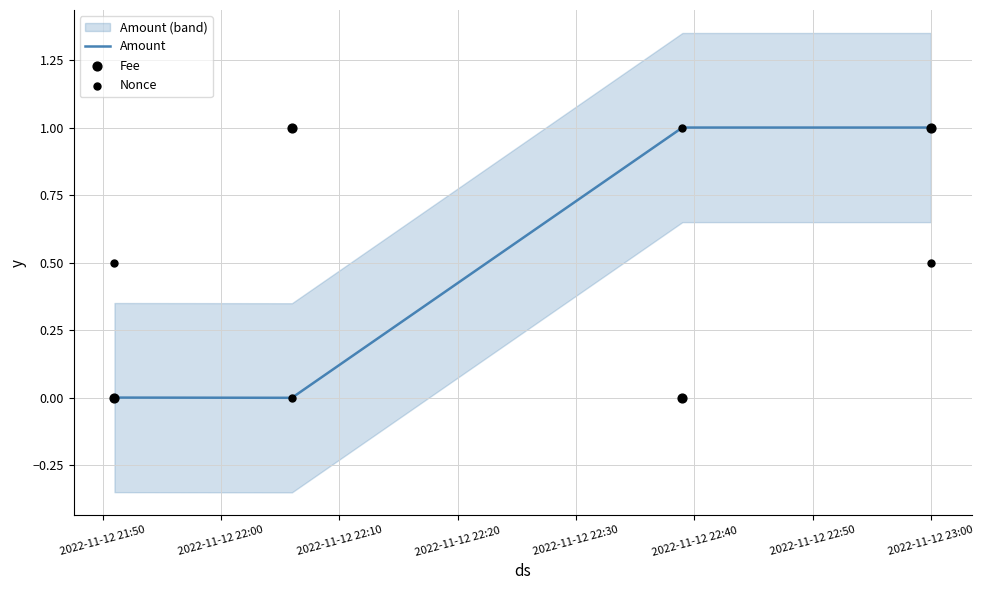

True or false: Amount has more than 1 points higher than both neighbors.

False